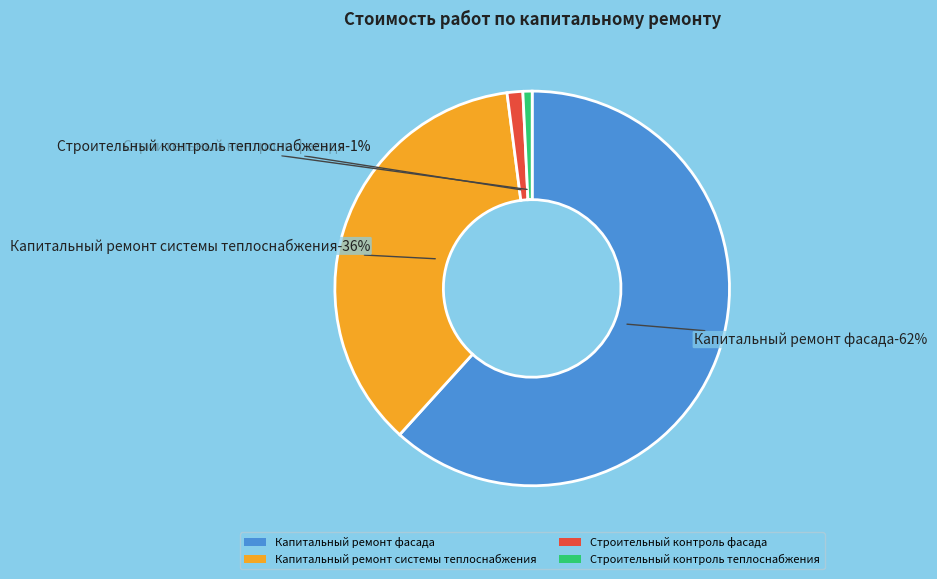

How much of the chart is everything except Строительный контроль теплоснабжения?

99.2%